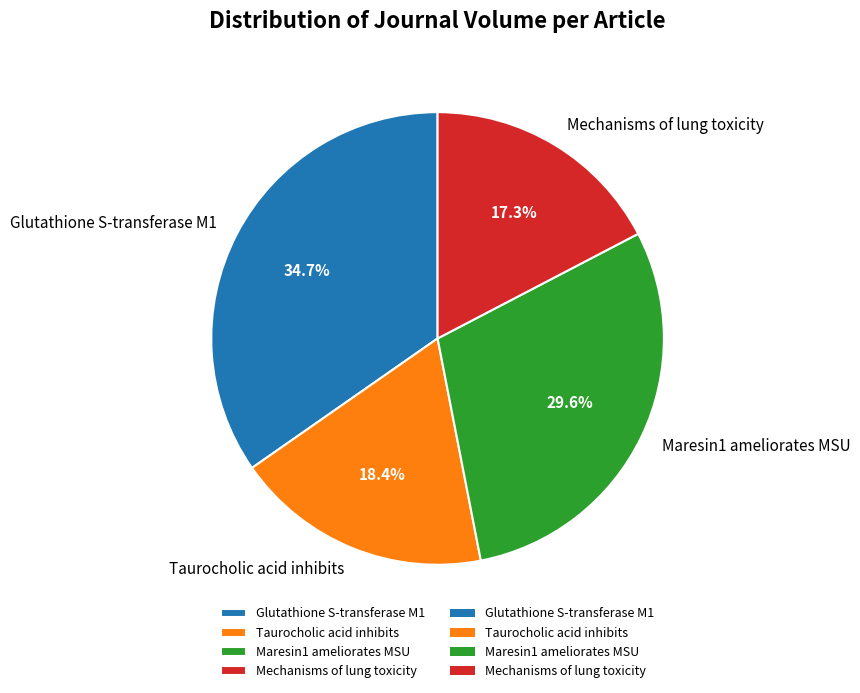

The Taurocholic acid inhibits slice represents 25% of the pie. True or false?

False